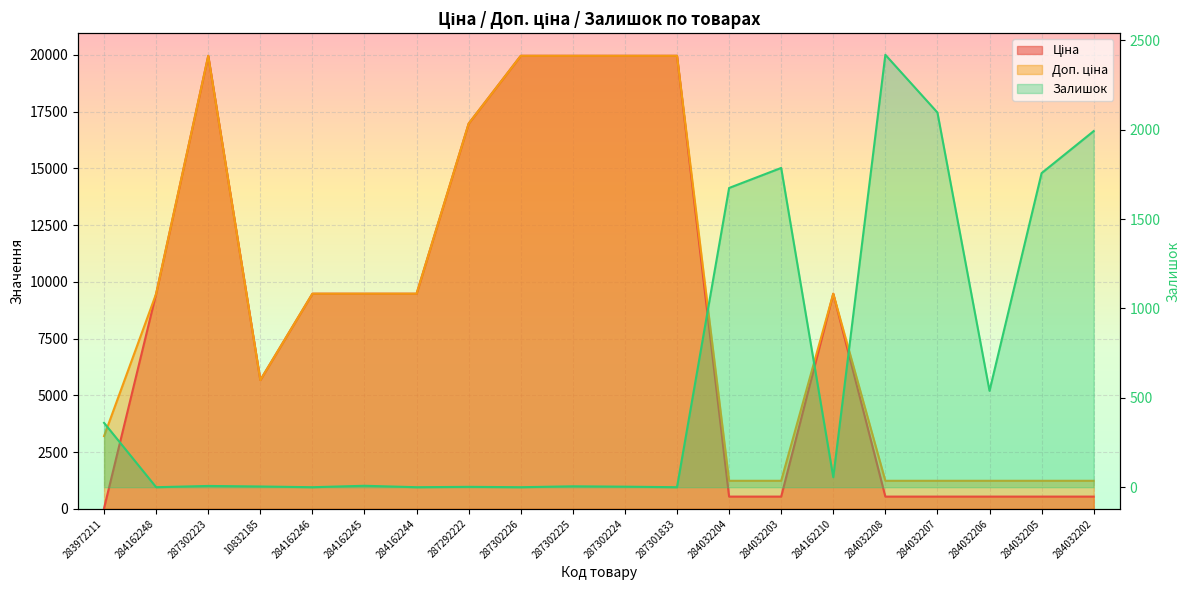

What is the value of the Доп. ціна point at the 19th from the left?

1235.4